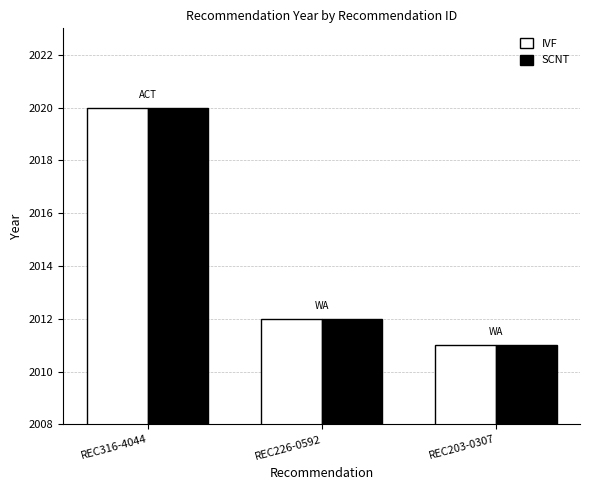

How many data points in IVF are less than 2012?

1